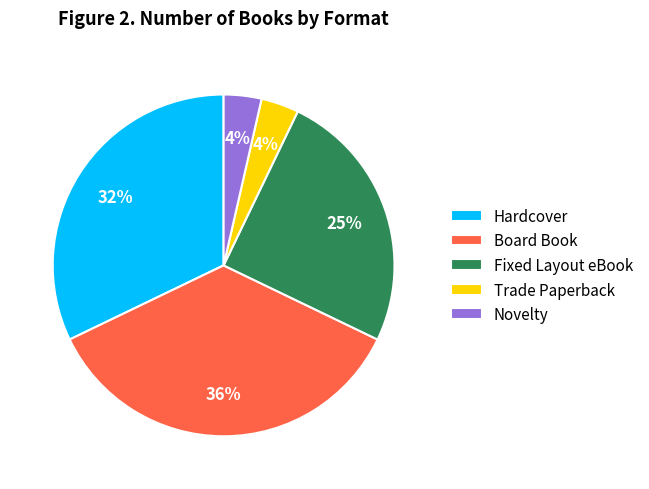

Which category has the biggest portion of the pie?

Board Book